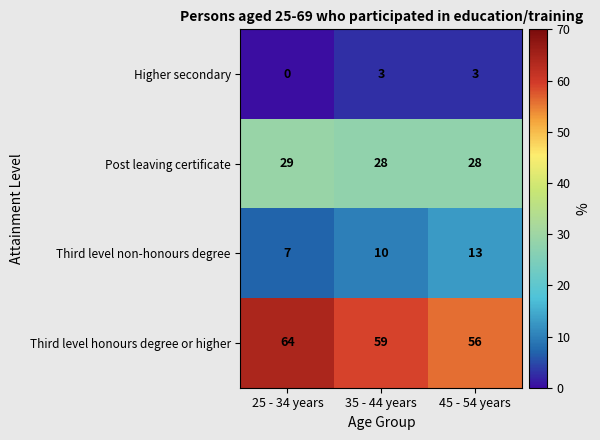

At which label is Higher secondary closest to 1?

25 - 34 years